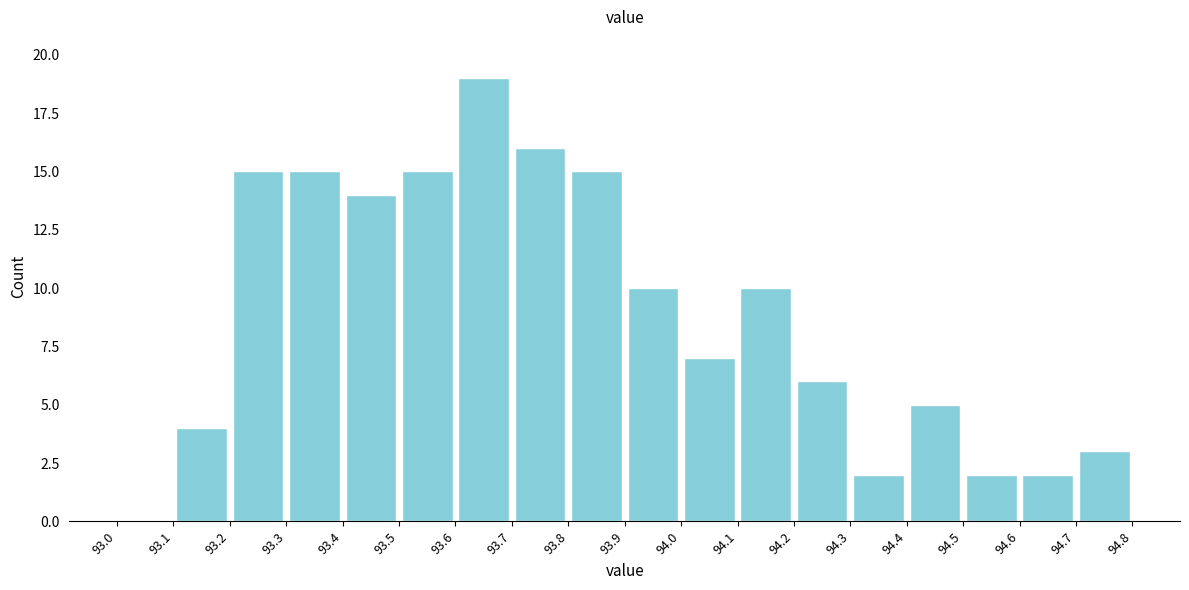

Over which range of the x-axis is the bar tallest?

93.6 to 93.7